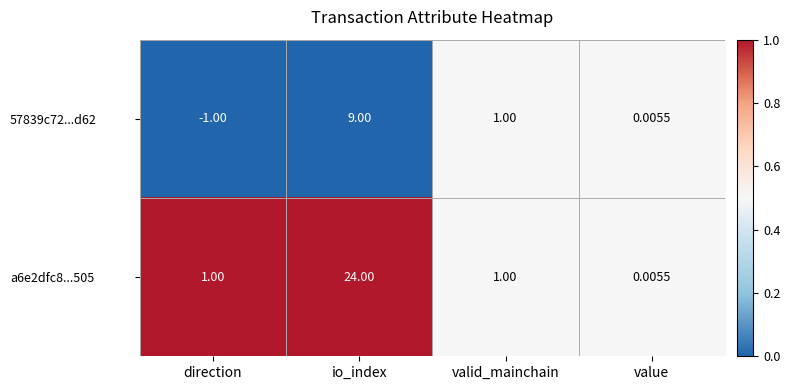

Rank the series by their average value, from lowest to highest.

57839c72...d62, a6e2dfc8...505